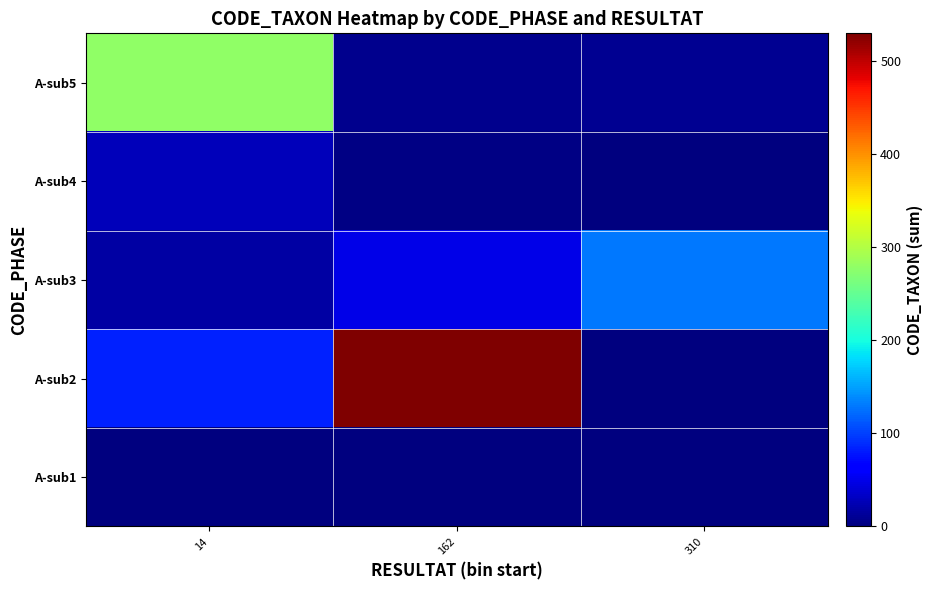

Which series changed the most between 14 and 310?

A-sub5